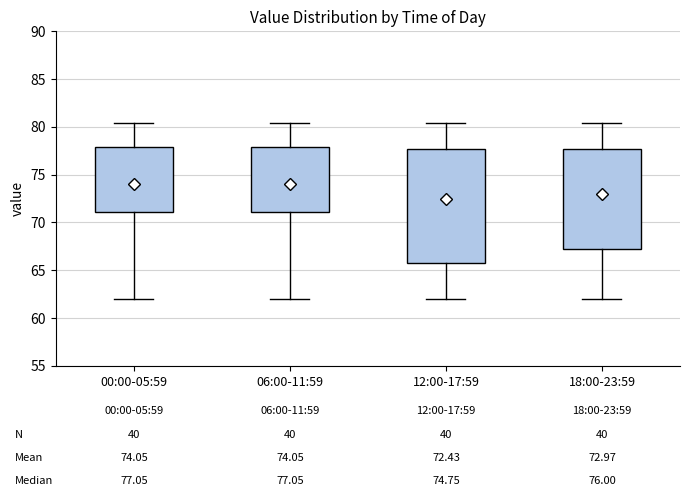

Which box is the tallest, from its lower edge to its upper edge?

12:00-17:59